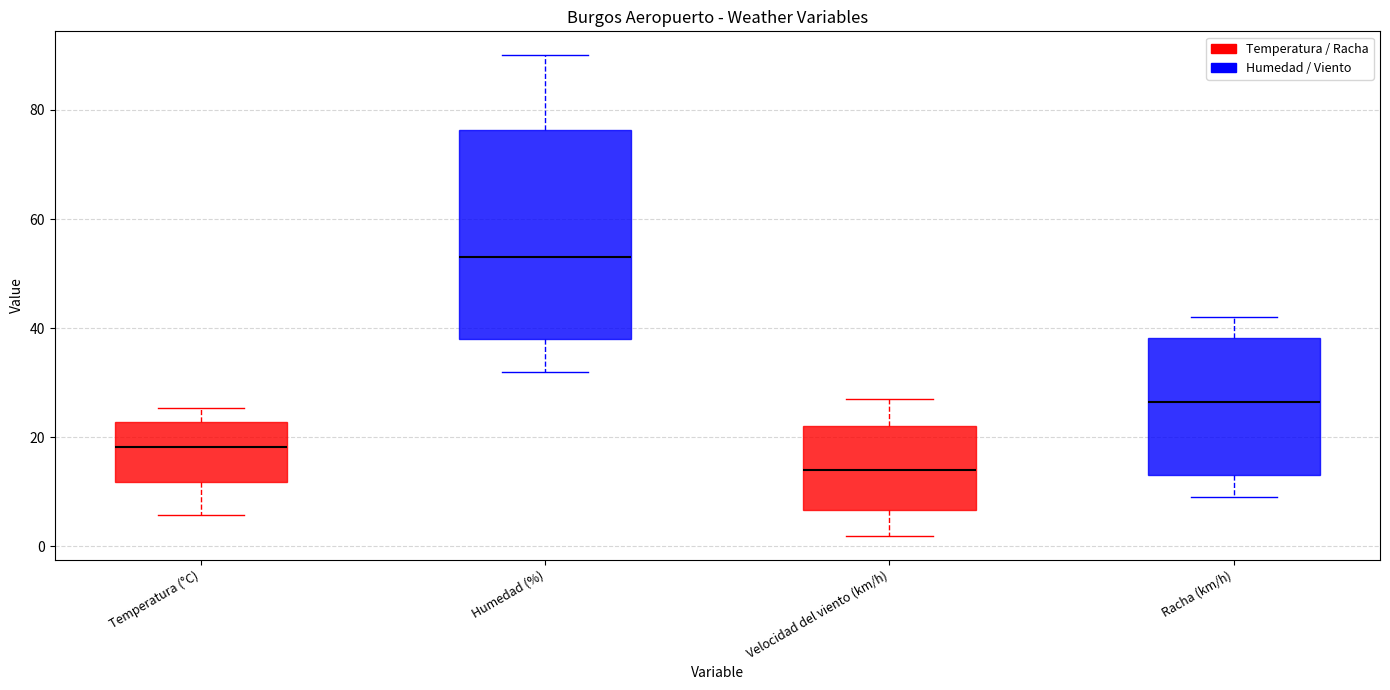

Comparing the boxes themselves (not the whiskers), which one is the tallest?

Humedad (%)